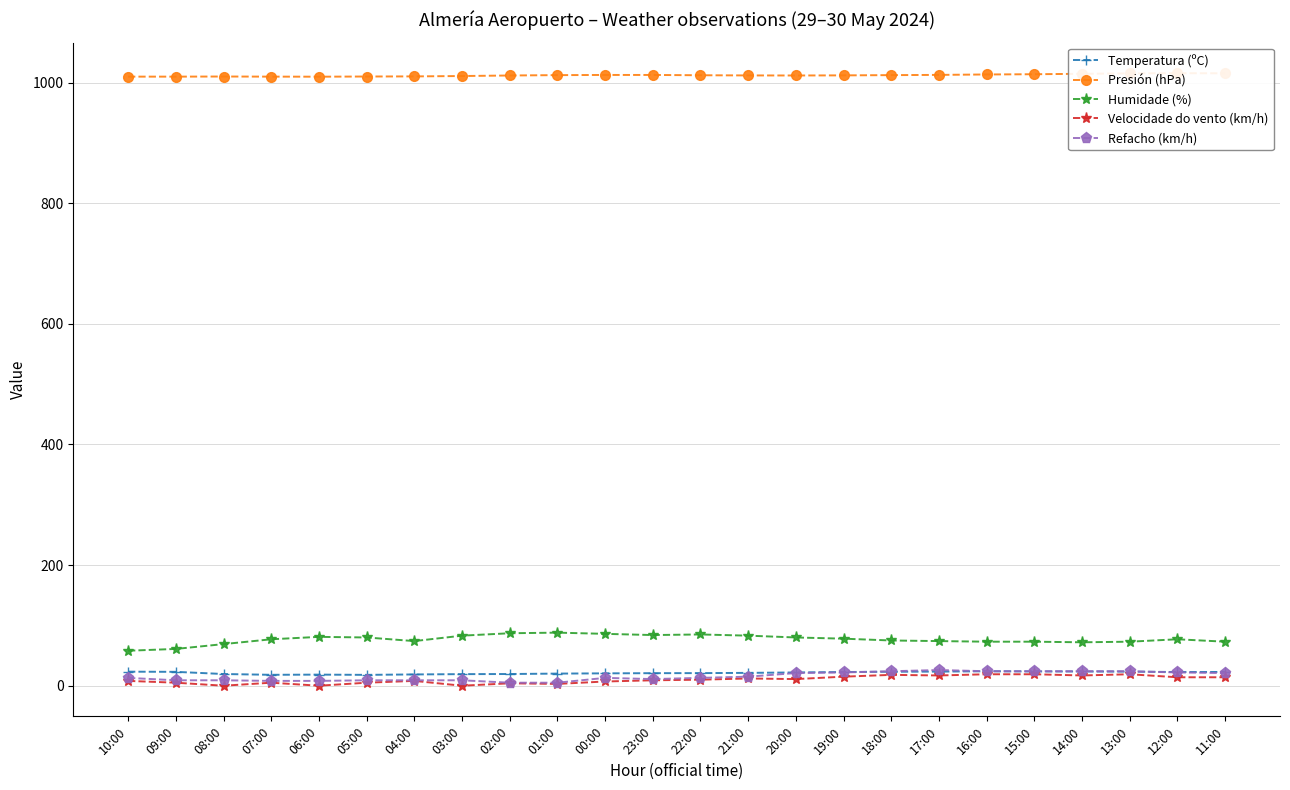

How many series are shown in this chart?

5